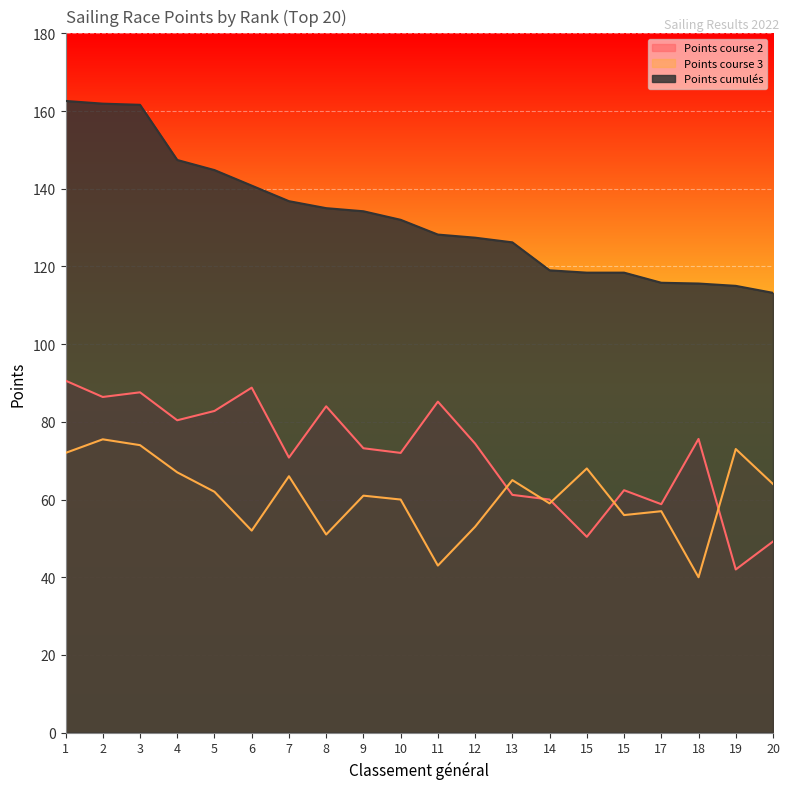

Which series has the largest total across all categories?

Points cumulés